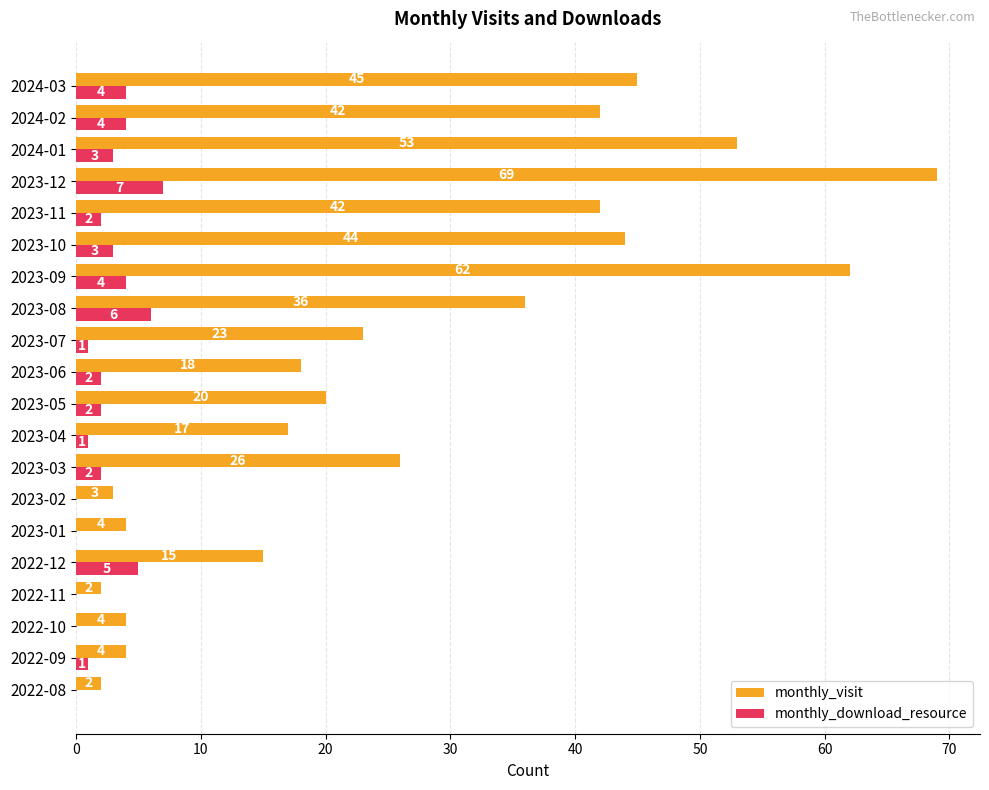

What is the maximum value shown in the chart?

69